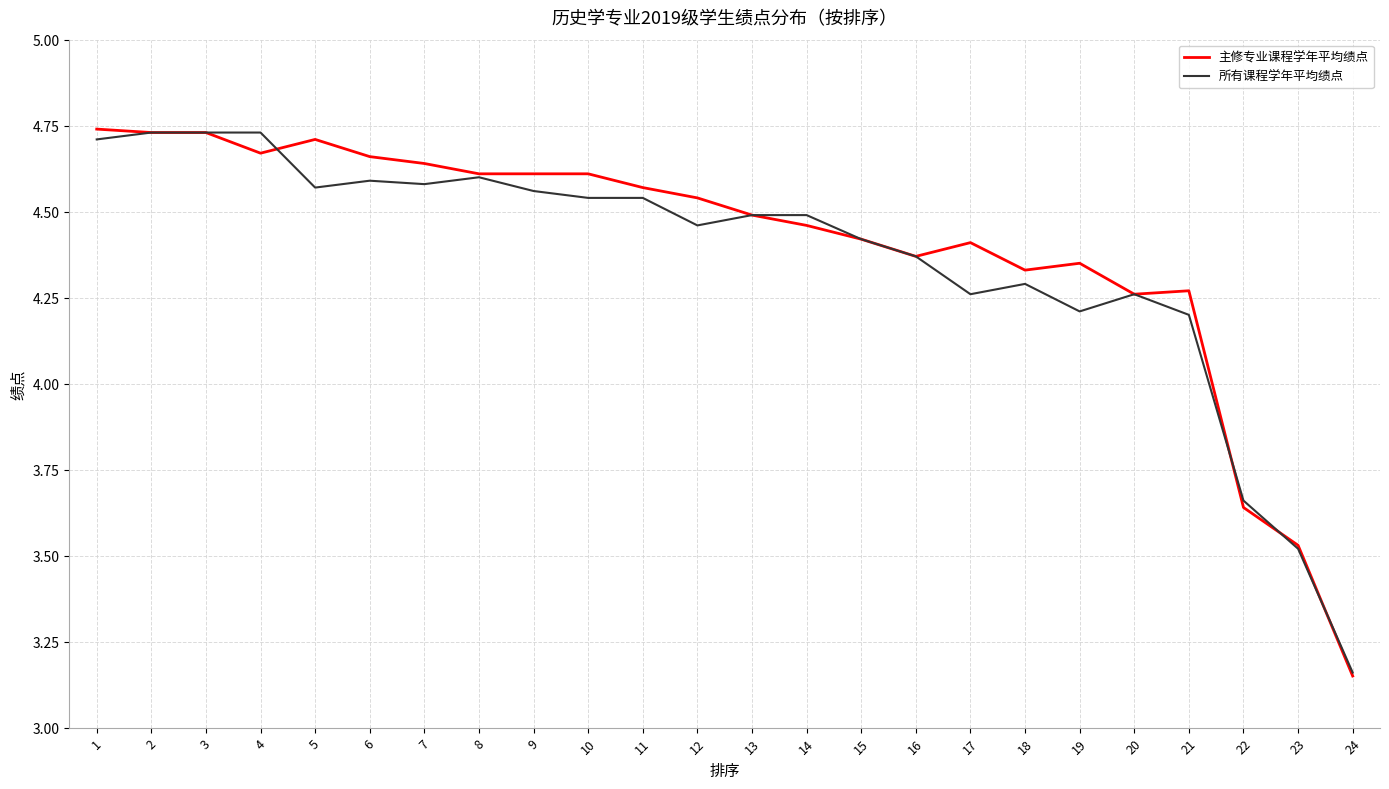

Rank the series at 11 from lowest to highest value.

所有课程学年平均绩点, 主修专业课程学年平均绩点